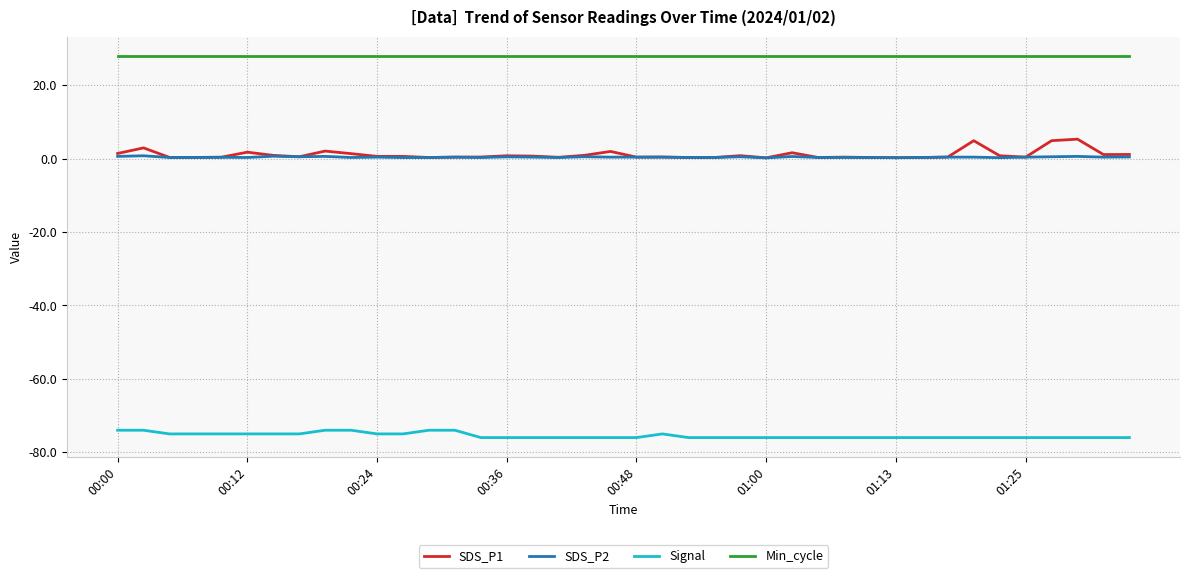

True or false: Signal and Min_cycle intersect in this chart.

False